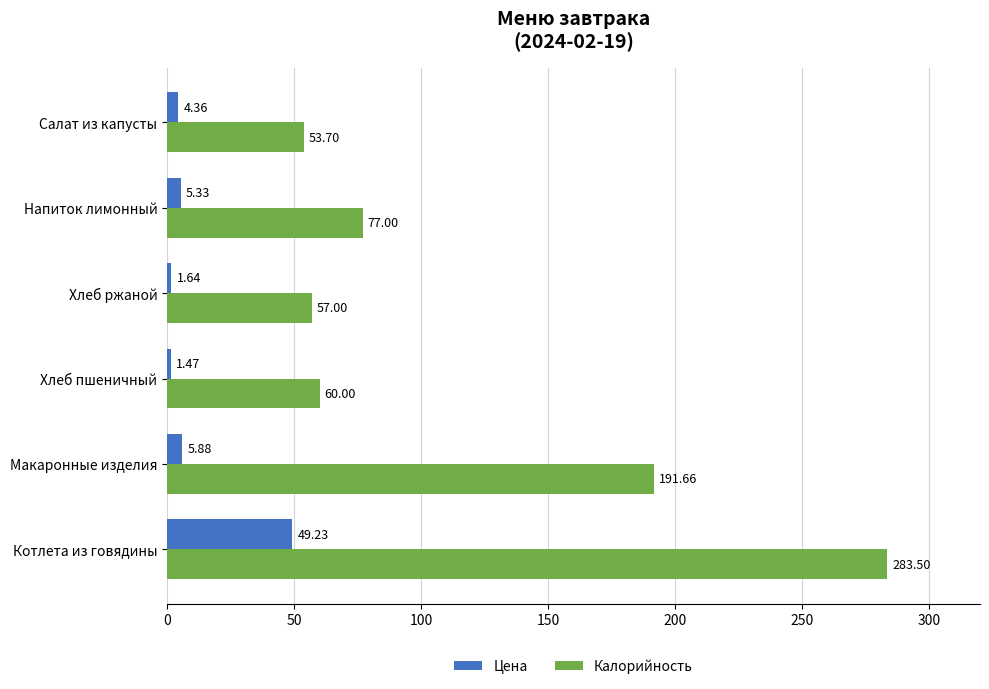

At which category does the chart reach its minimum across all series?

Хлеб пшеничный